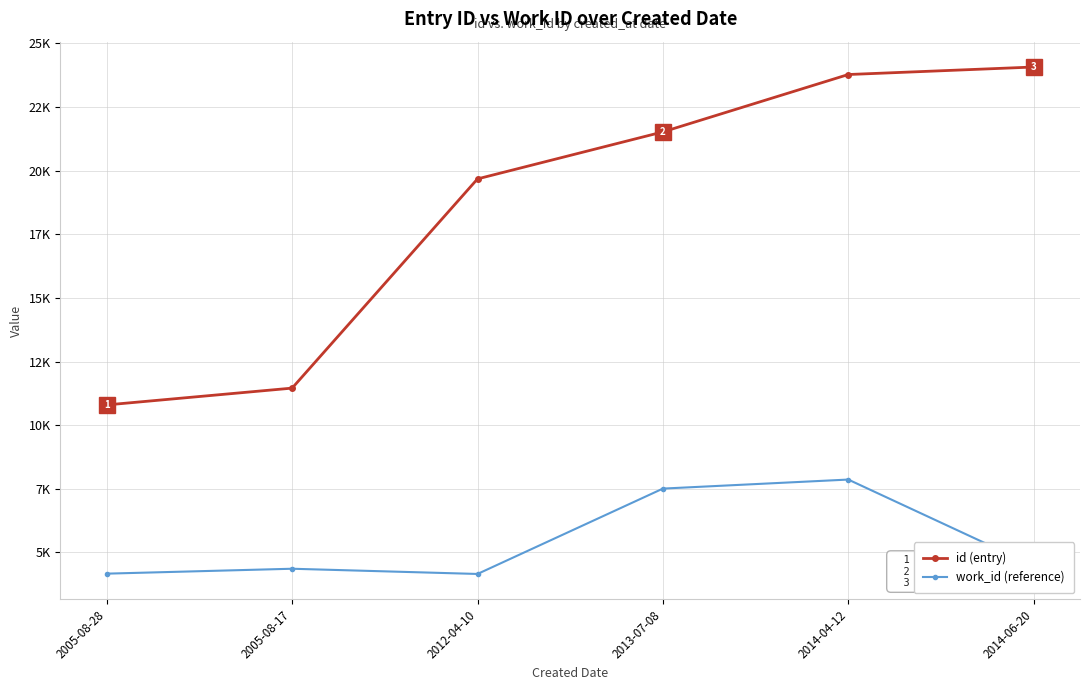

The value of work_id (reference) at 2014-06-20 is 6899. True or false?

False